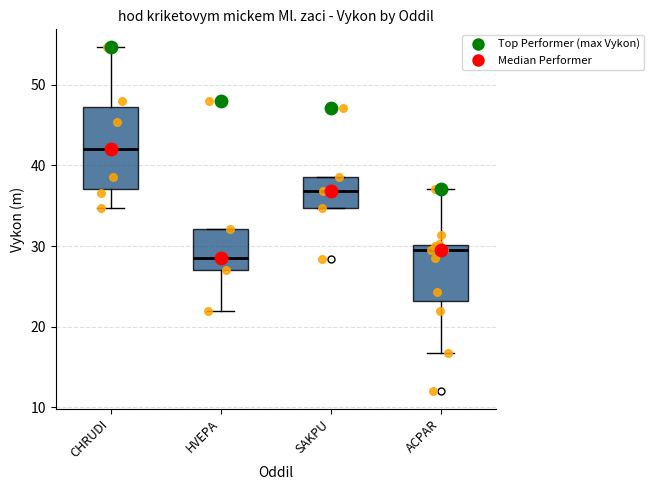

Which box has the lowest median line?

HVEPA